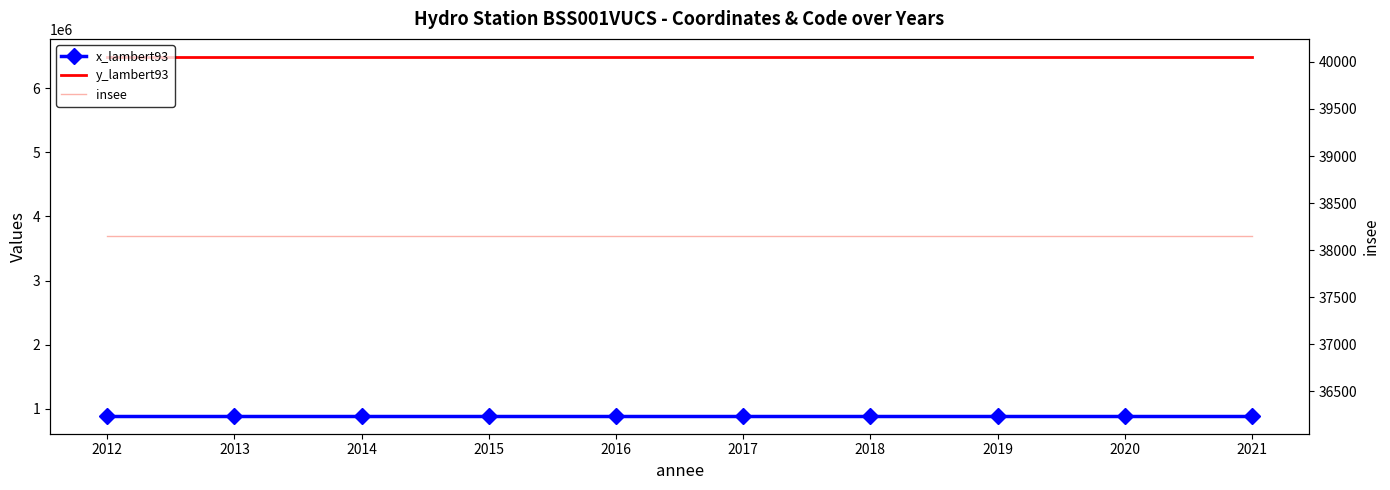

Which series has the largest total across all categories?

y_lambert93